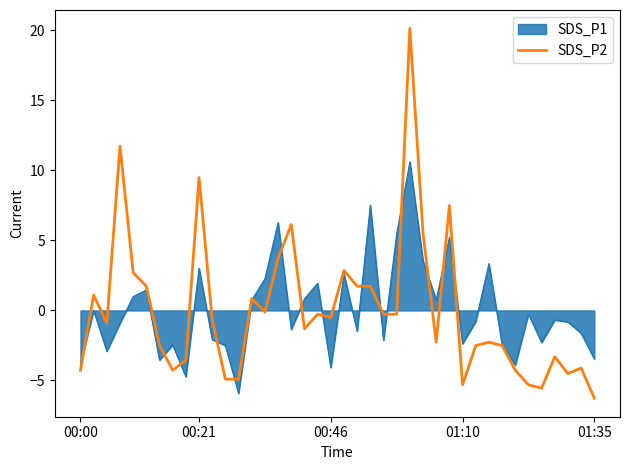

What is the maximum value shown in the chart?

20.1